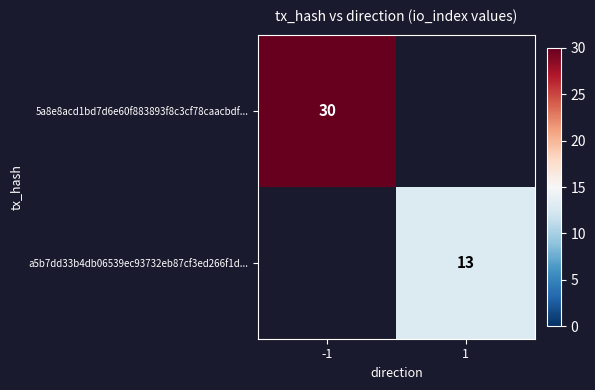

What is the smallest value displayed?

13.0